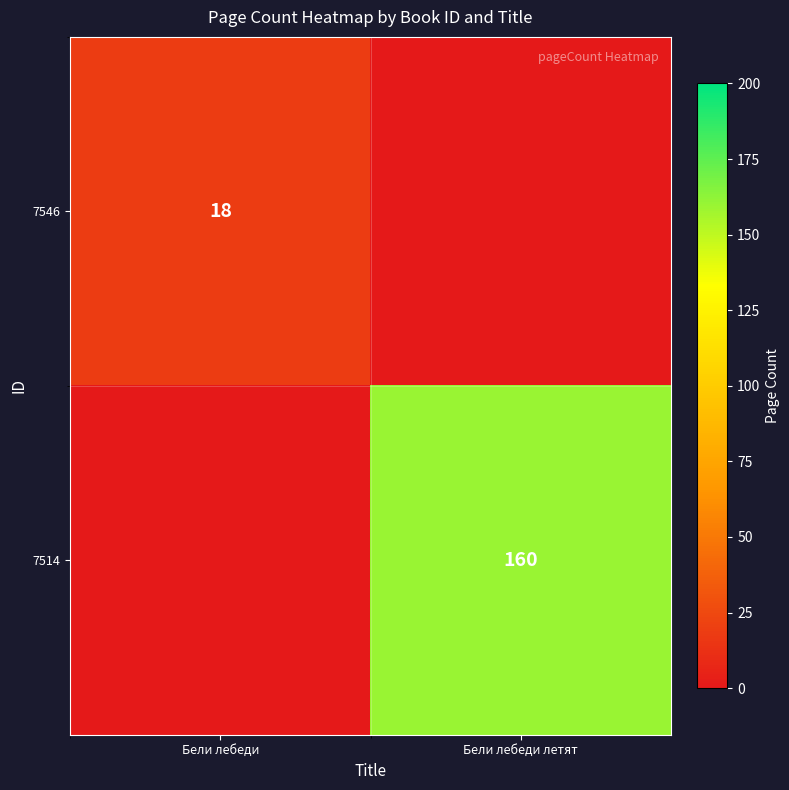

Is it true that 7546 equals 18 at Бели лебеди?

True